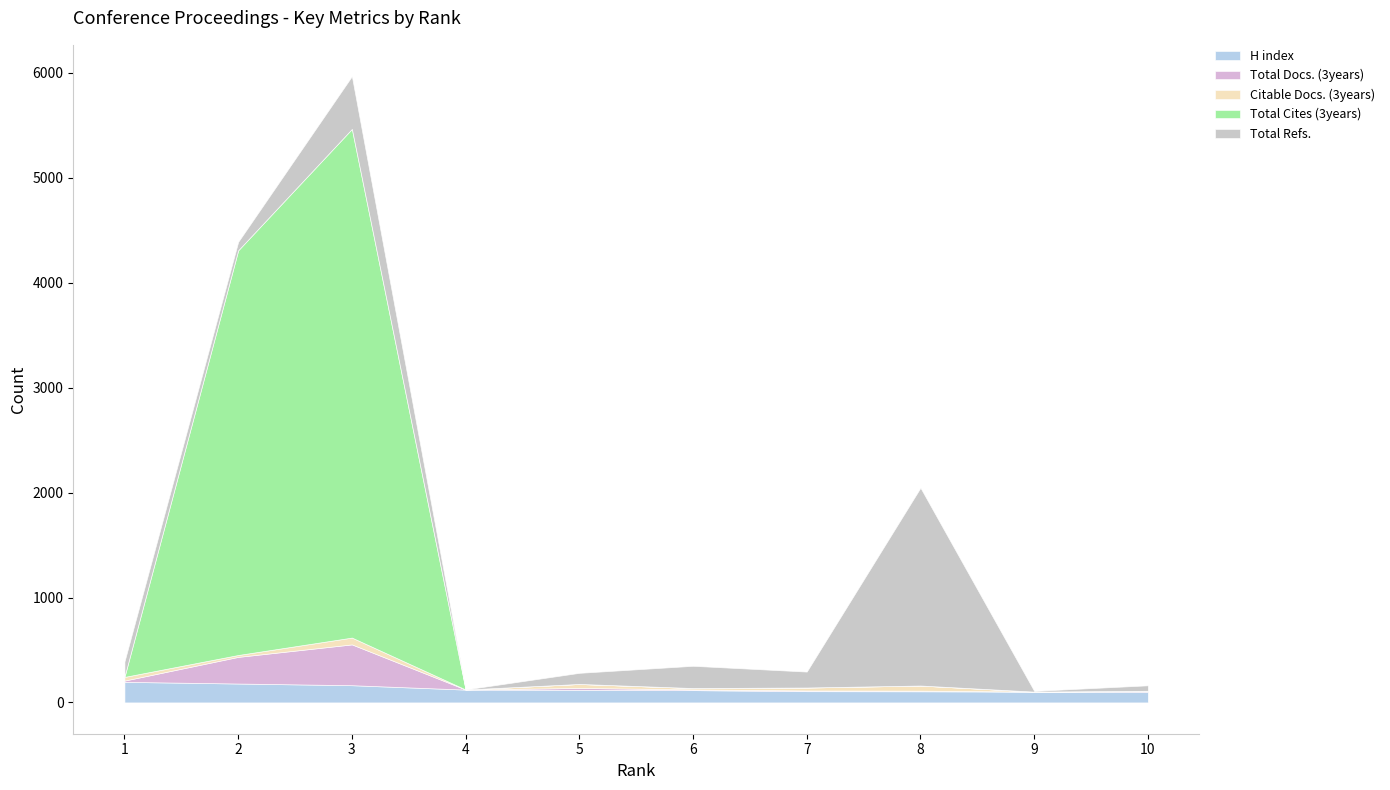

The value of Total Docs. (3years) at 10 is 7. True or false?

True